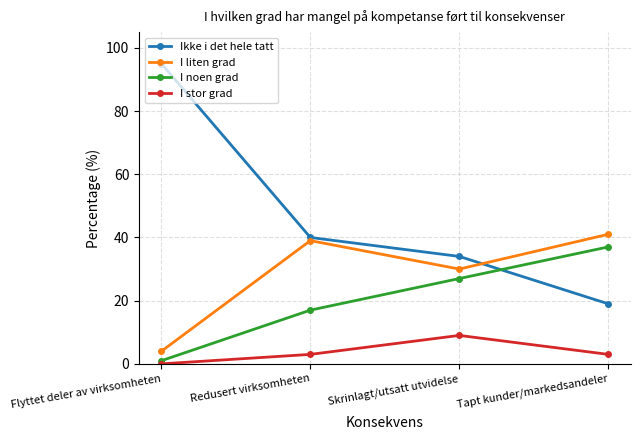

What position from the left is Redusert virksomheten?

2